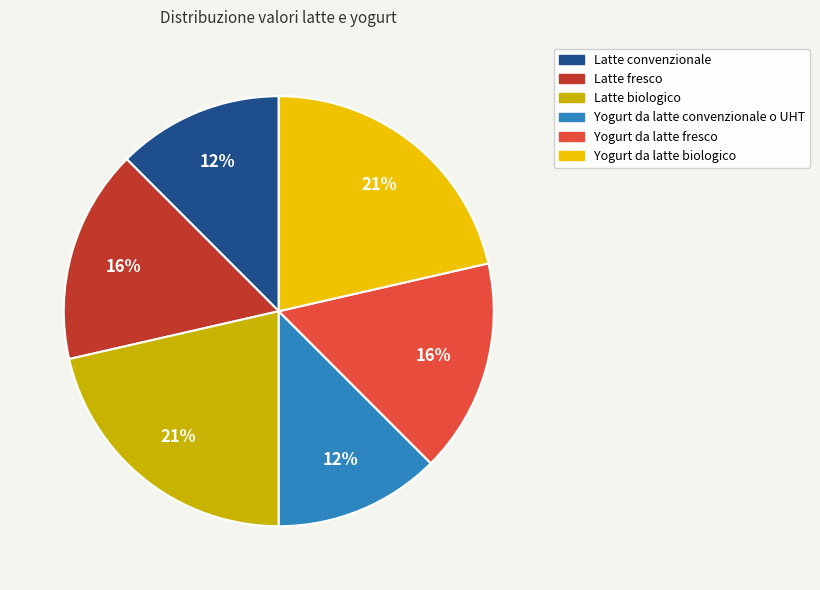

To the nearest percent, what portion does Yogurt da latte fresco represent?

16%